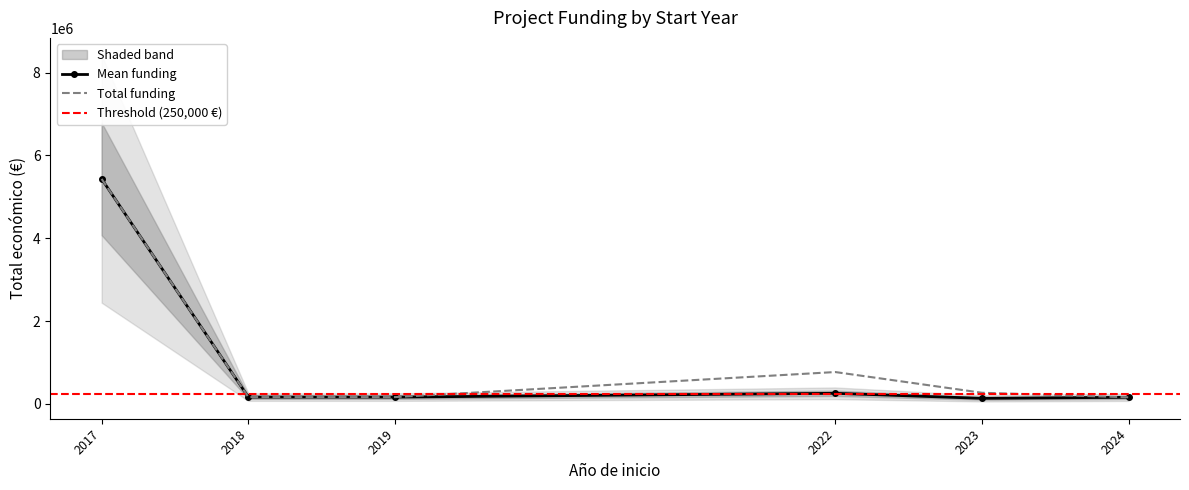

What is the highest value of the Total funding series?

5433552